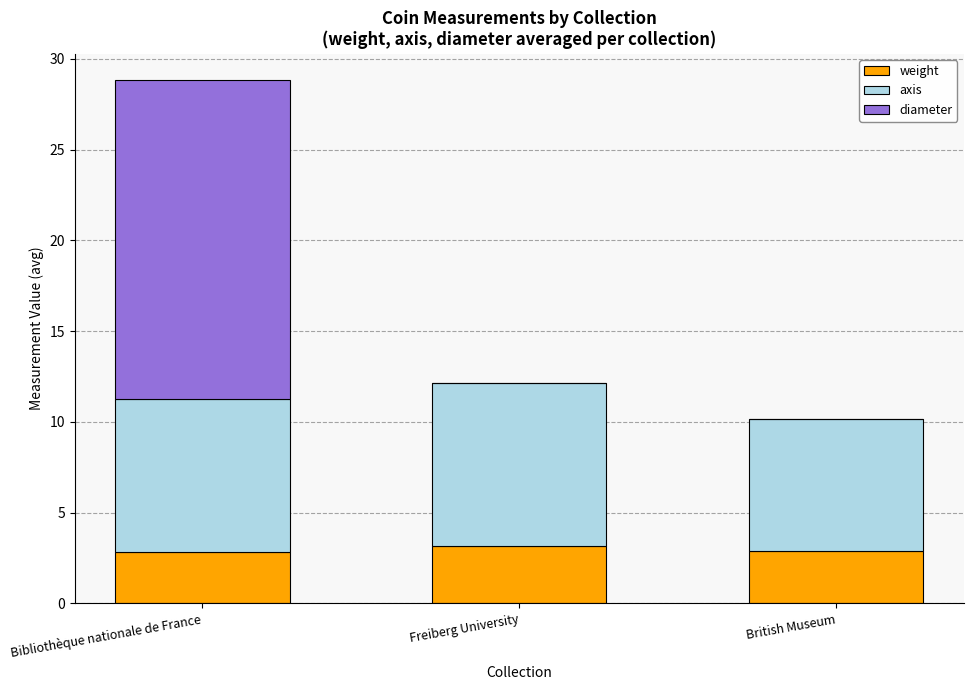

Where is weight nearest to the value 2?

Bibliothèque nationale de France